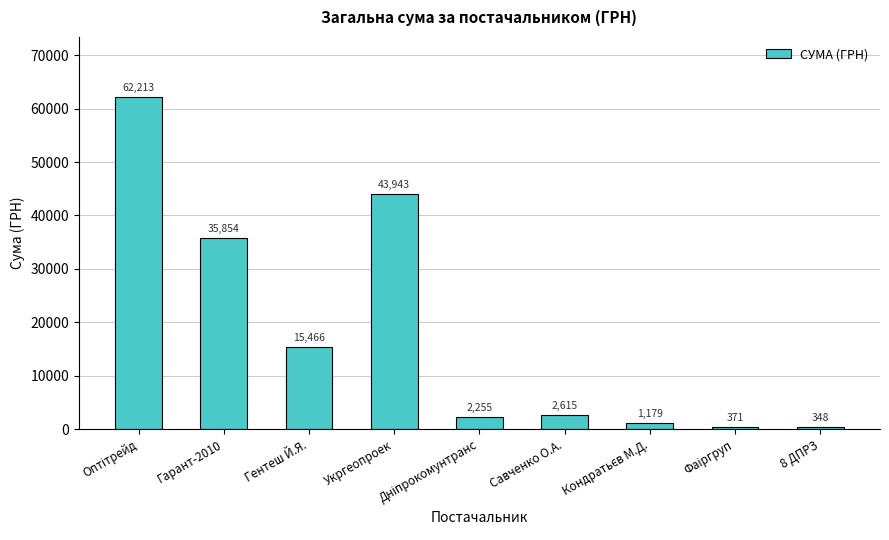

Between Гарант-2010 and Укргеопроек, which is larger?

Укргеопроек